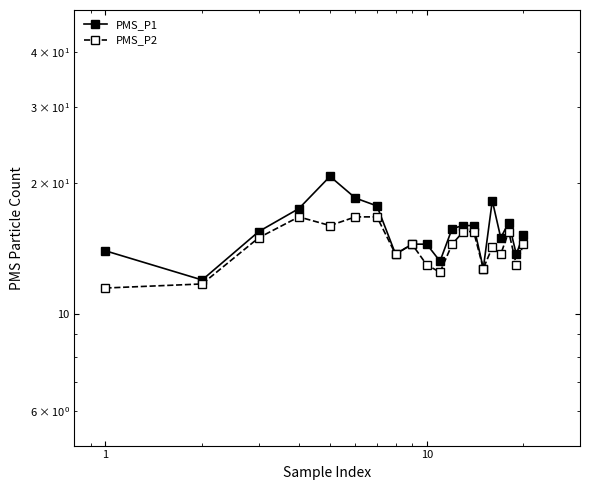

What are all the series names shown in the legend?

PMS_P1, PMS_P2